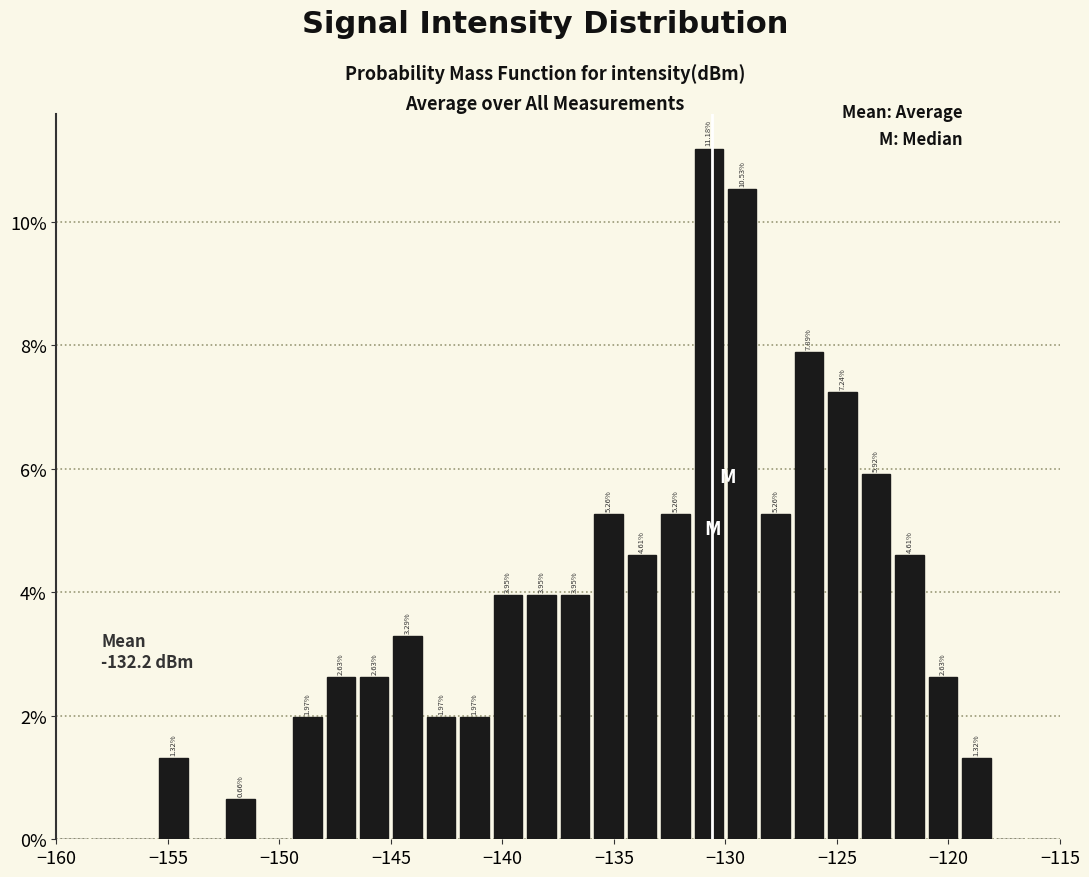

Around what value on the x-axis is the tallest bar? Give the approximate position of its centre, as read against the axis.

-130.5